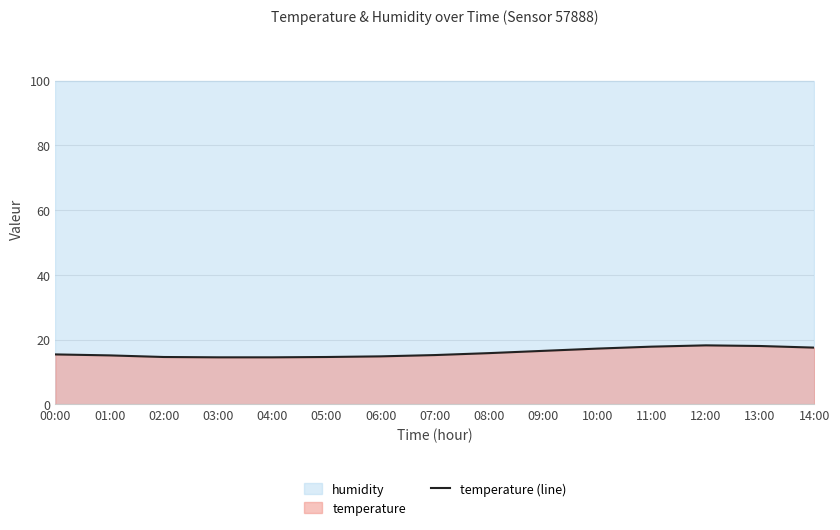

Where is the first local maximum?

12:00